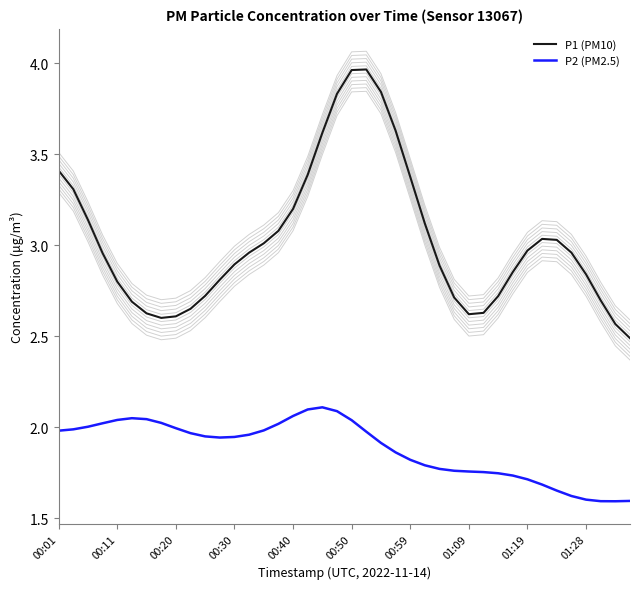

Reading left to right, what are all the values shown in this chart?

P1 (PM10): 3.4	3.3	3.1	3.0	2.8	2.7	2.6	2.6	2.6	2.7	2.7	2.8	2.9	3.0	3.0	3.1	3.2	3.4	3.6	3.8	4.0	4.0	3.8	3.6	3.4	3.1	2.9	2.7	2.6	2.6	2.7	2.9	3.0	3.0	3.0	3.0	2.8	2.7	2.6	2.5
P2 (PM2.5): 2.0	2.0	2.0	2.0	2.0	2.0	2.0	2.0	2.0	2.0	1.9	1.9	1.9	2.0	2.0	2.0	2.1	2.1	2.1	2.1	2.0	2.0	1.9	1.9	1.8	1.8	1.8	1.8	1.8	1.8	1.7	1.7	1.7	1.7	1.7	1.6	1.6	1.6	1.6	1.6